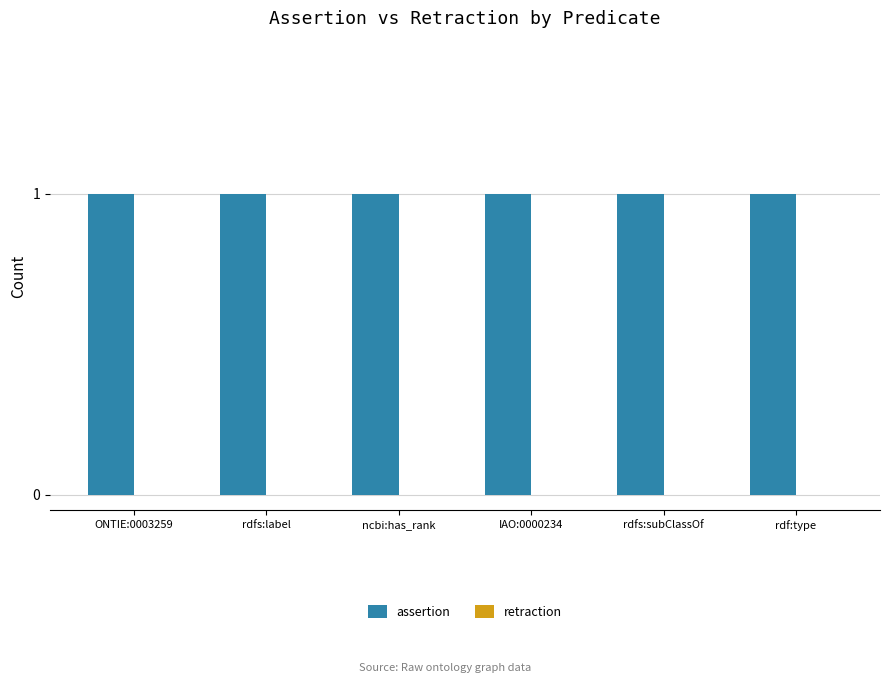

Reading left to right, extract all data points from this chart.

assertion: 1	1	1	1	1	1
retraction: 0	0	0	0	0	0